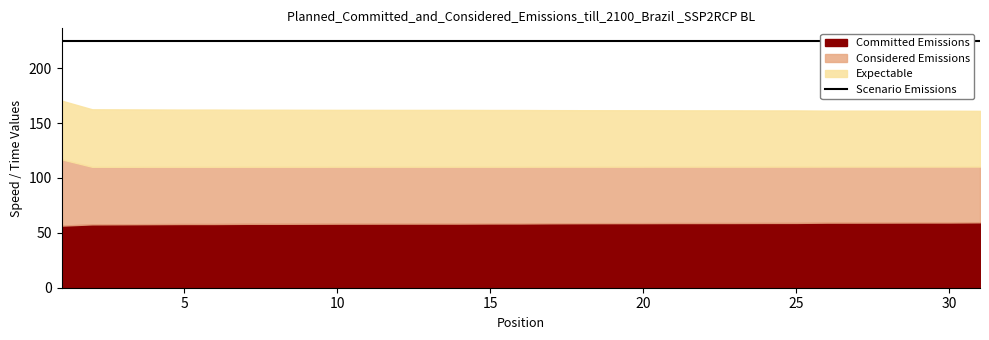

Which series has the largest total across all categories?

Scenario Emissions